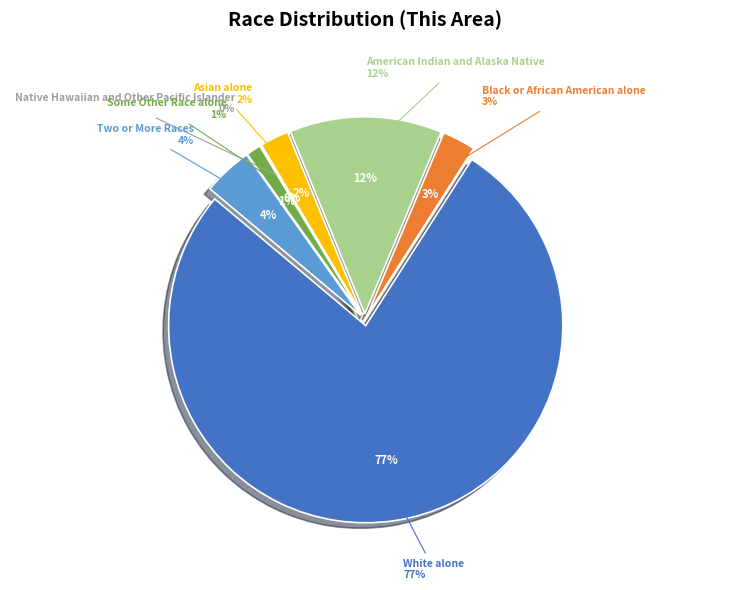

What is the total percentage of Native Hawaiian and Other Pacific Islander and Some Other Race alone?

1.3%